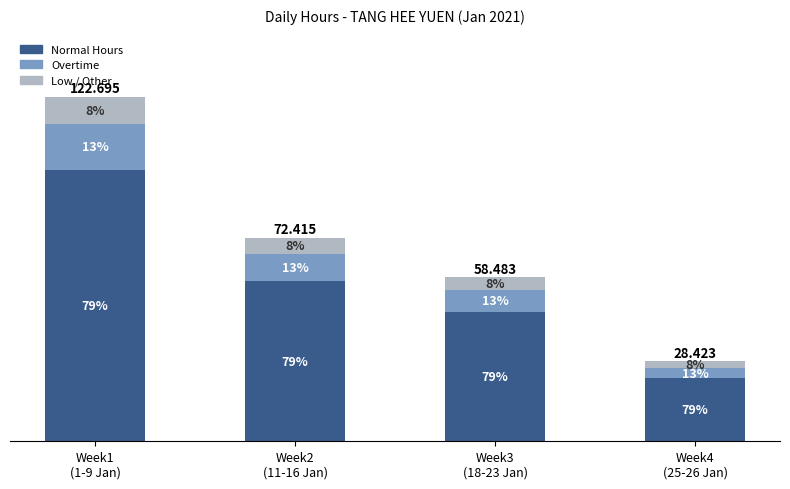

List the labels in order of Low / Other value, smallest first.

Week4
(25-26 Jan), Week3
(18-23 Jan), Week2
(11-16 Jan), Week1
(1-9 Jan)